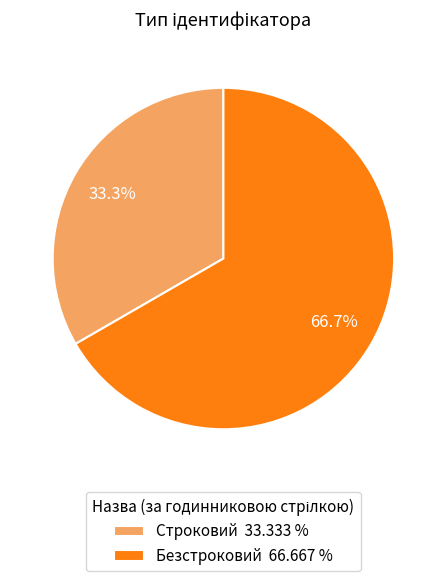

To the nearest percent, what is the combined percentage of Строковий and Безстроковий?

100%